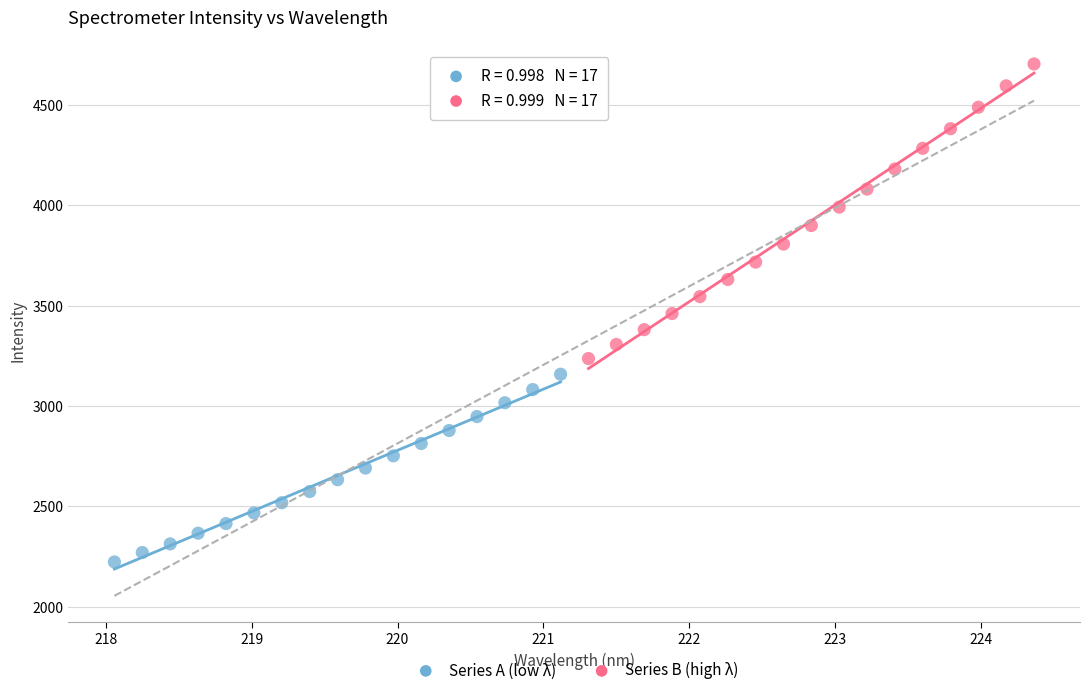

What are all the series names shown in the legend?

Series A (low λ), Series B (high λ)